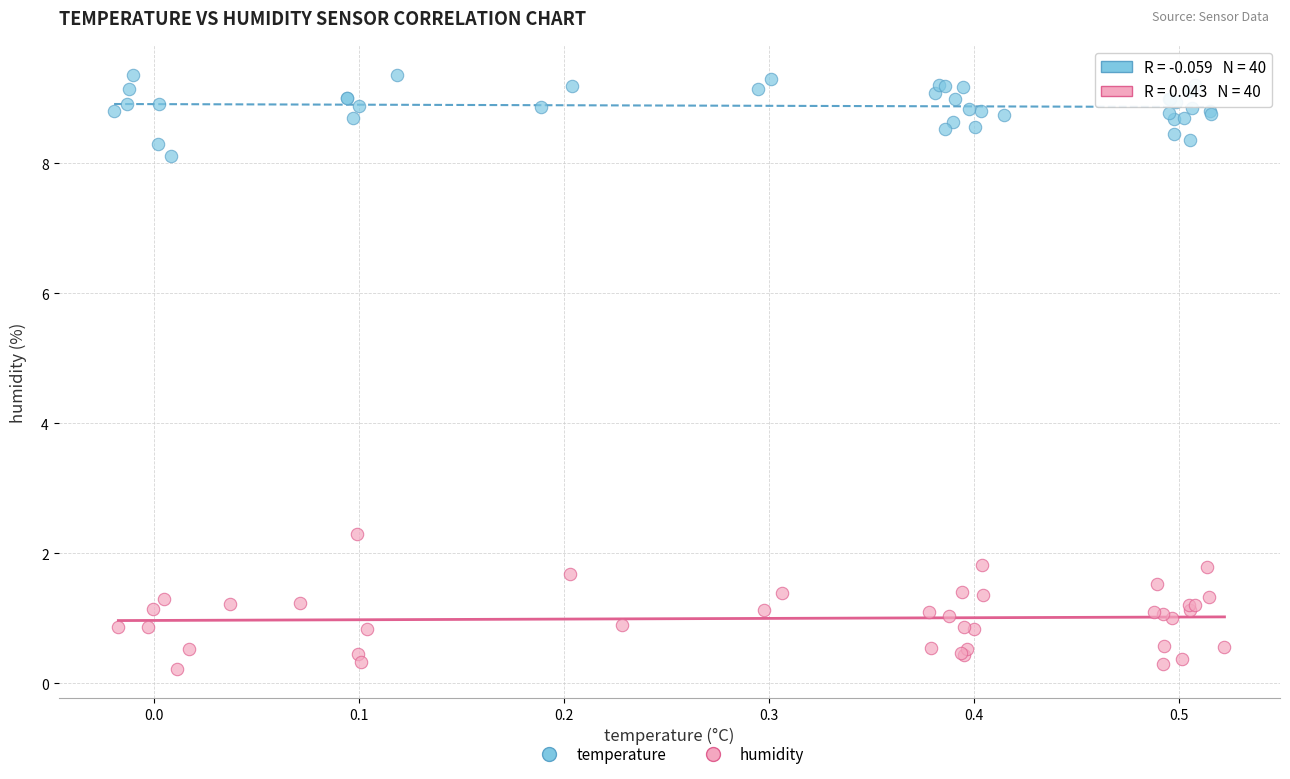

Which series contains the highest Y value?

temperature